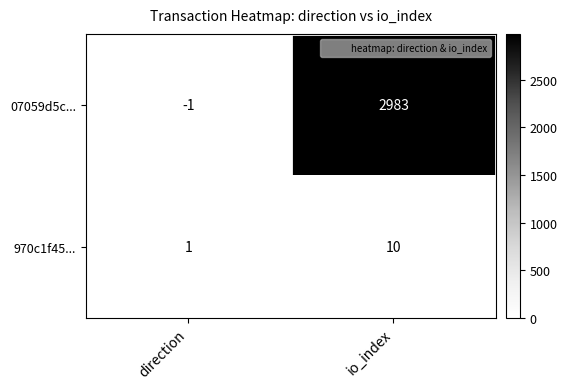

How many positive values does the 07059d5c... series have?

1